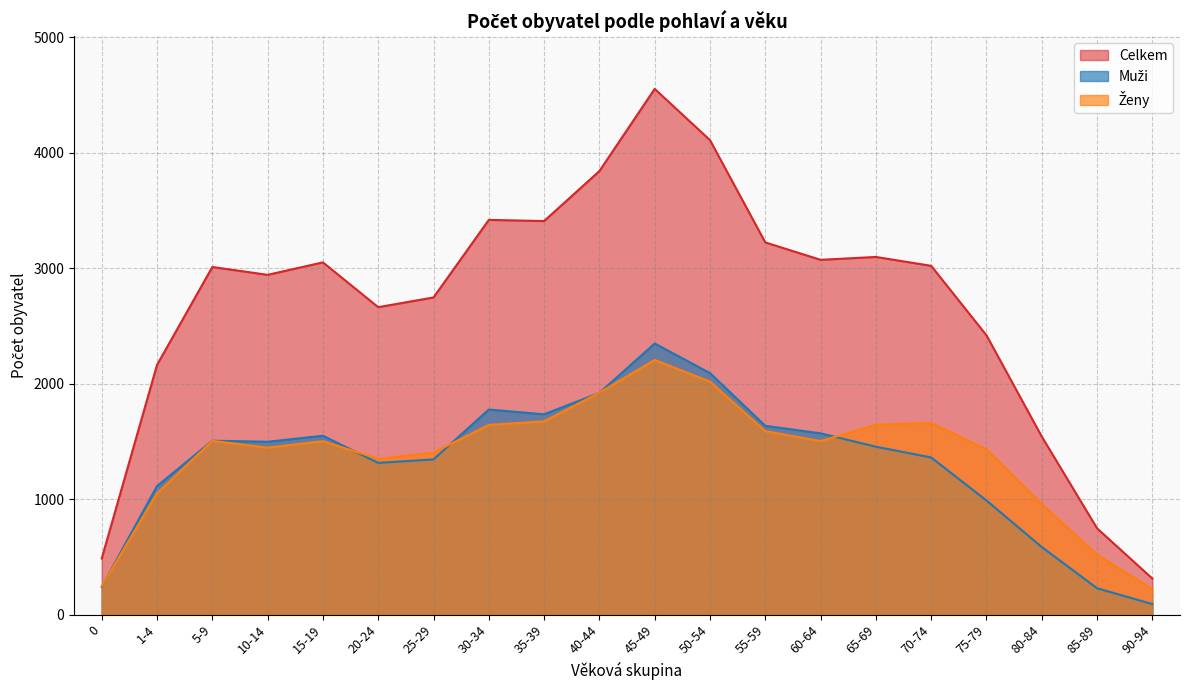

Is the value of Muži at 35-39 greater than the value of Ženy at 45-49?

No